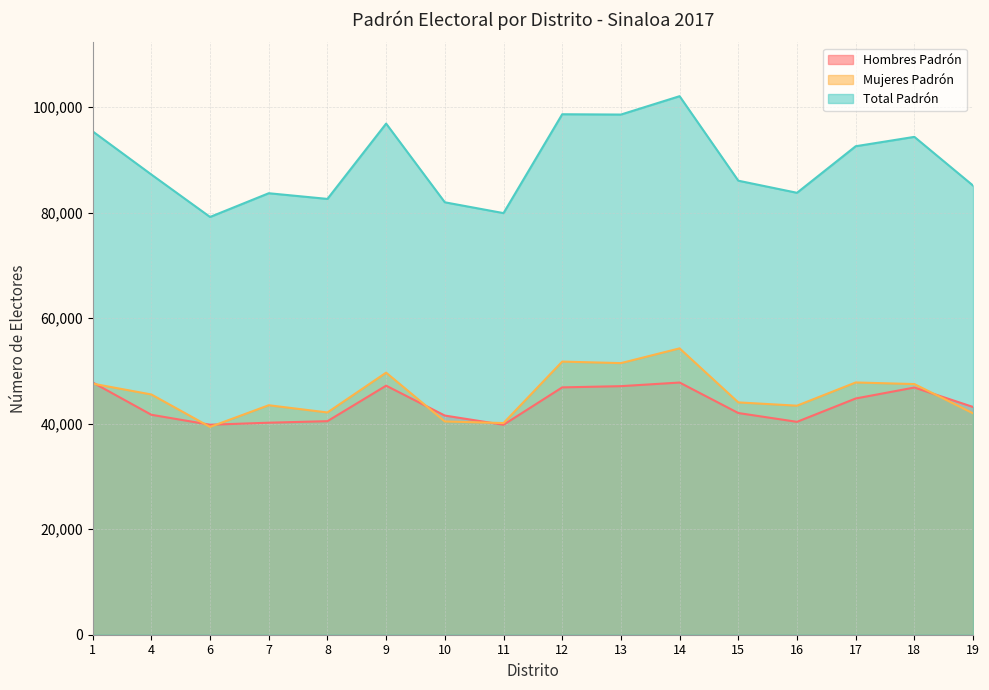

Is it true that Total Padrón equals 95375 at 1?

True